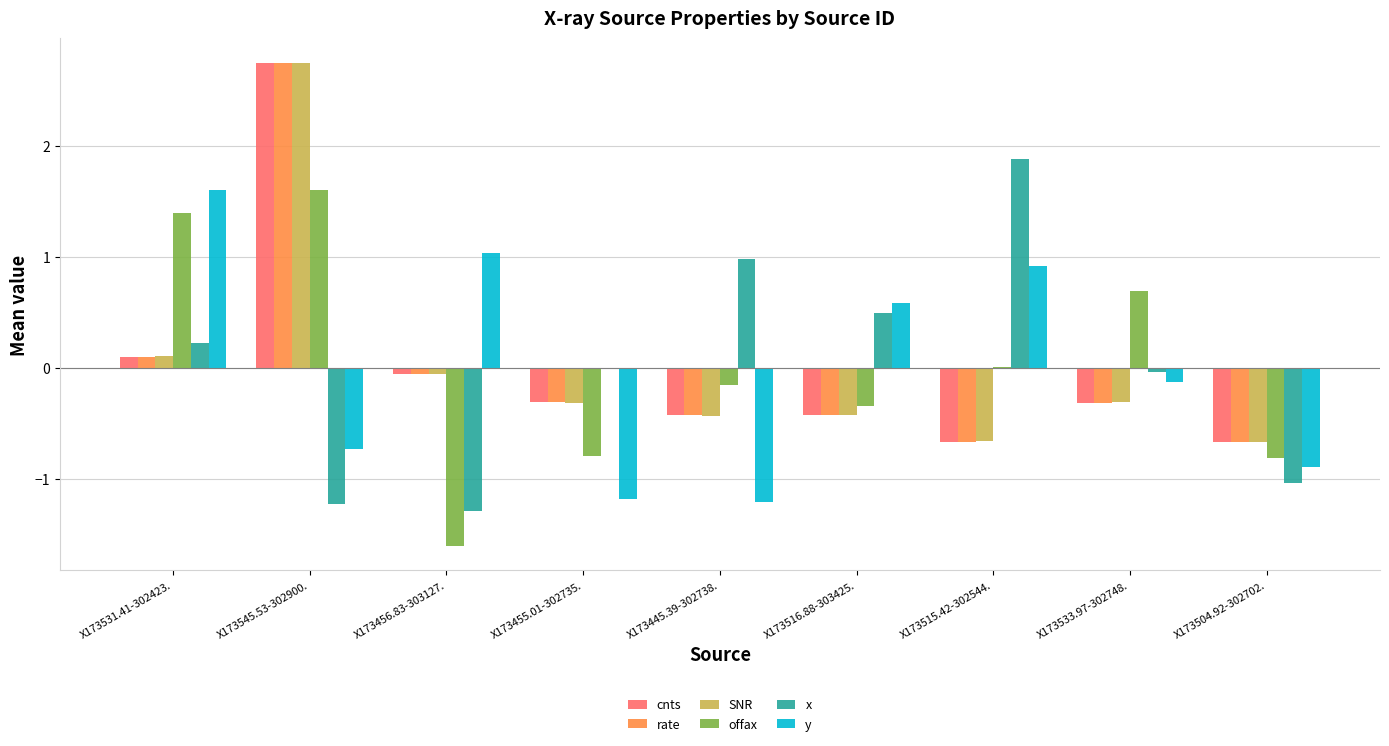

At which category is the sum across all series the highest?

X173545.53-302900.